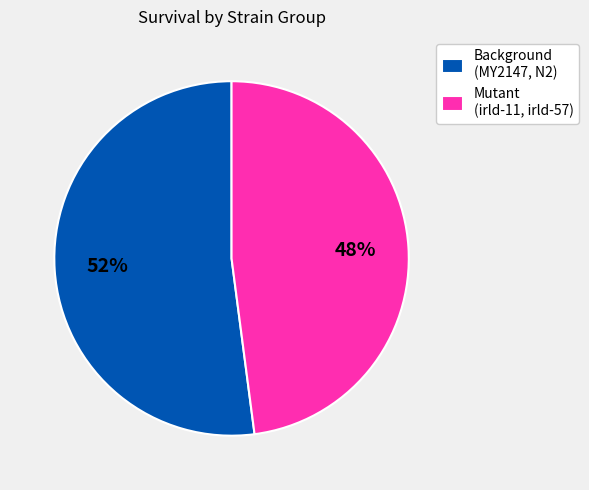

True or false: Mutant (irld-11, irld-57) accounts for 60% of the total.

False